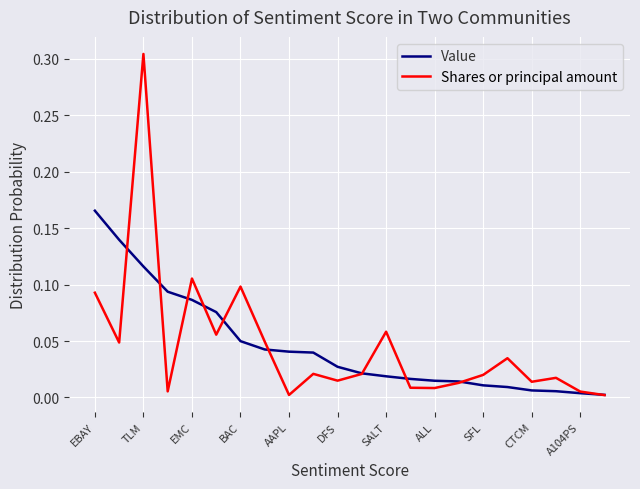

Which series has the largest range (max minus min)?

Shares or principal amount